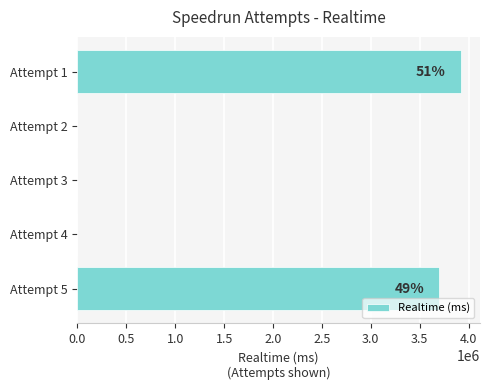

Reading bottom to top, list all the values displayed in this chart.

Attempt 5=3700269	Attempt 4=0	Attempt 3=0	Attempt 2=0	Attempt 1=3921084